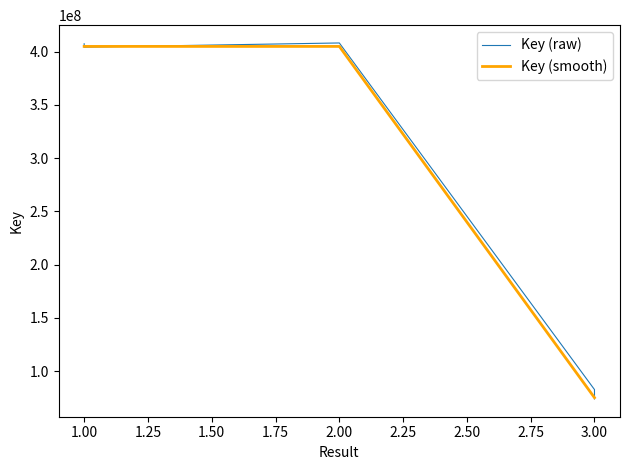

True or false: Key (raw) and Key (smooth) cross at least once.

True